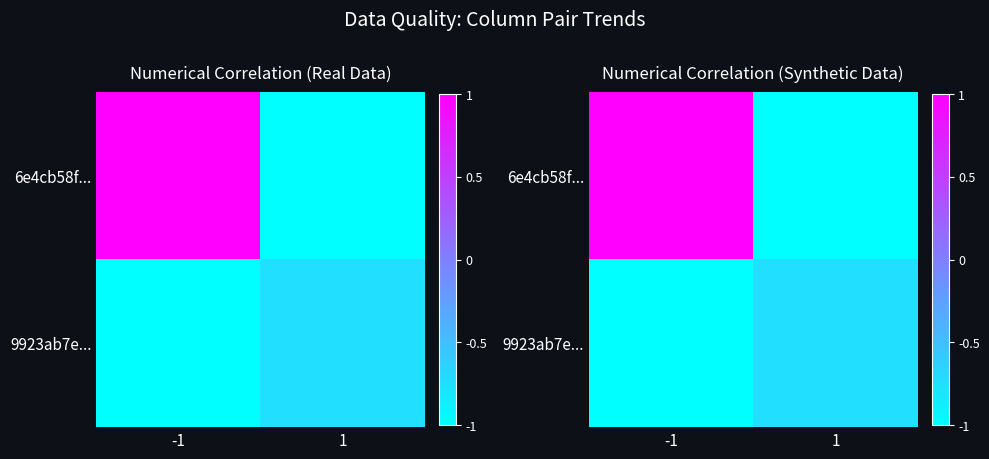

What is the sum of the 9923ab7e... values at 1 and -1?

-1.8